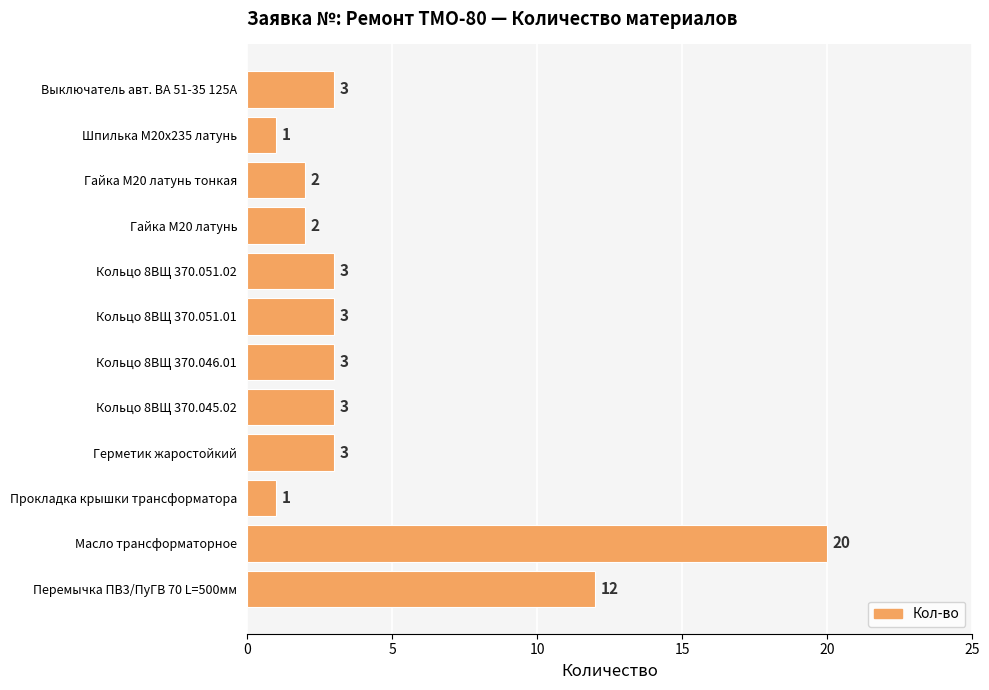

What is the label of the 11th bar from the top?

Масло трансформаторное